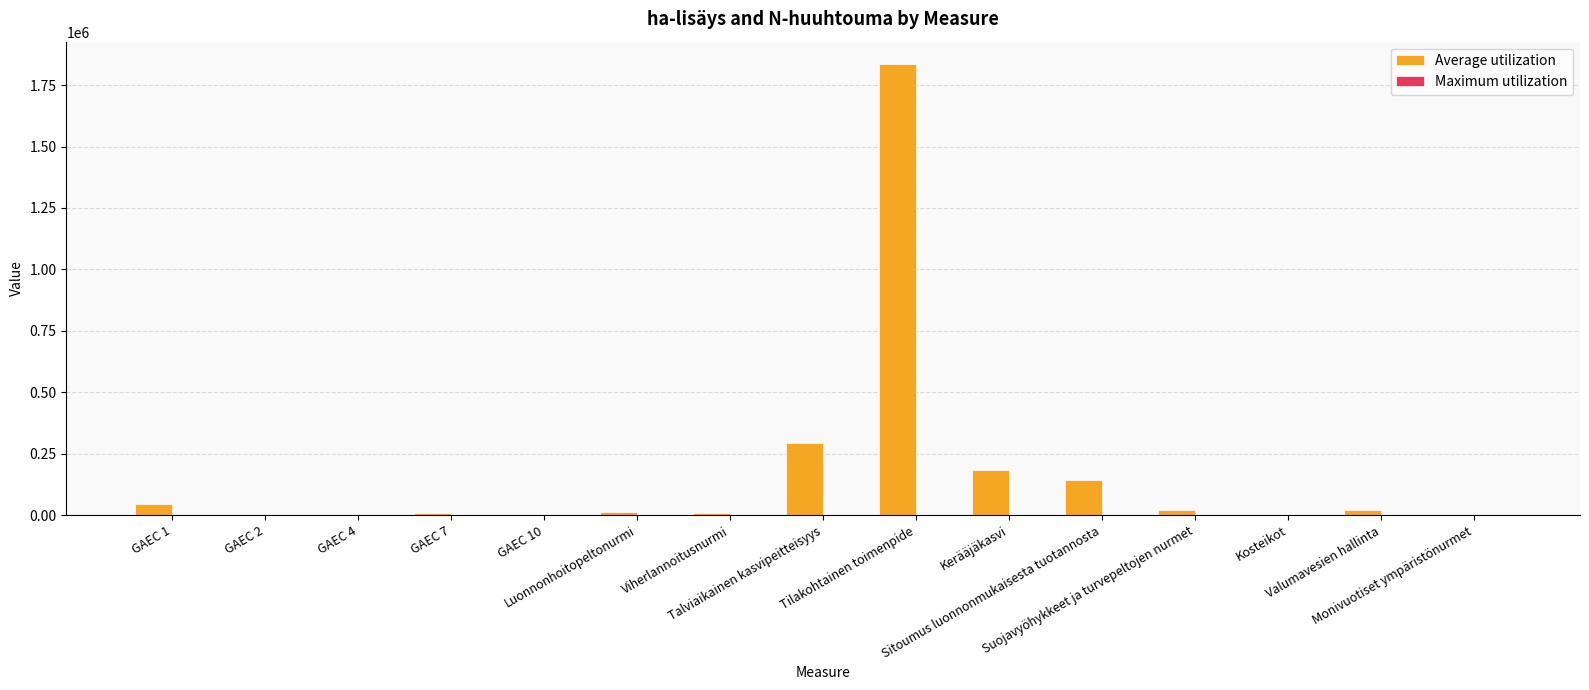

How many series are shown in this chart?

2